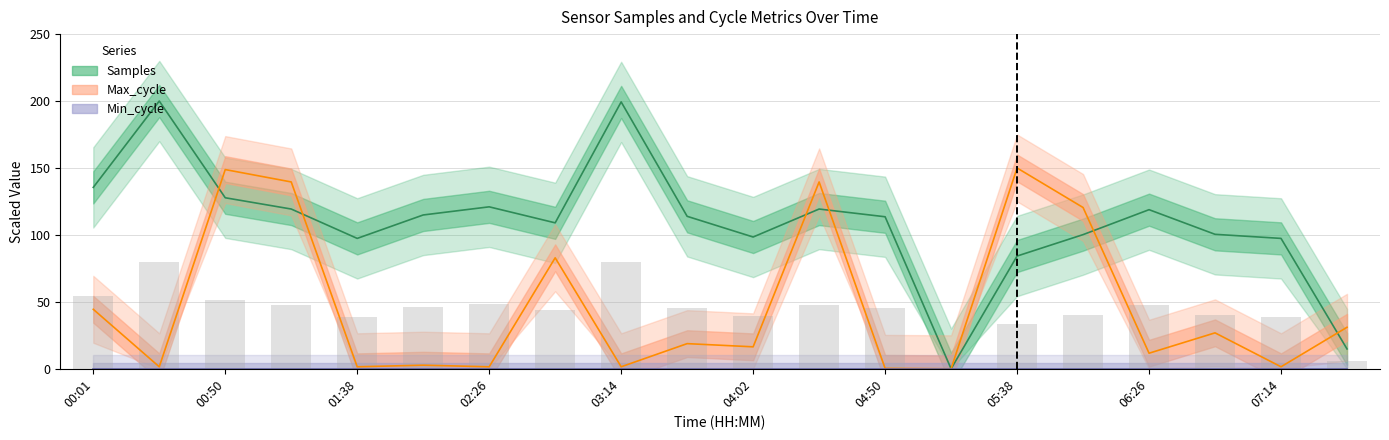

What is the difference between the highest and lowest values at 01:14?

20.2